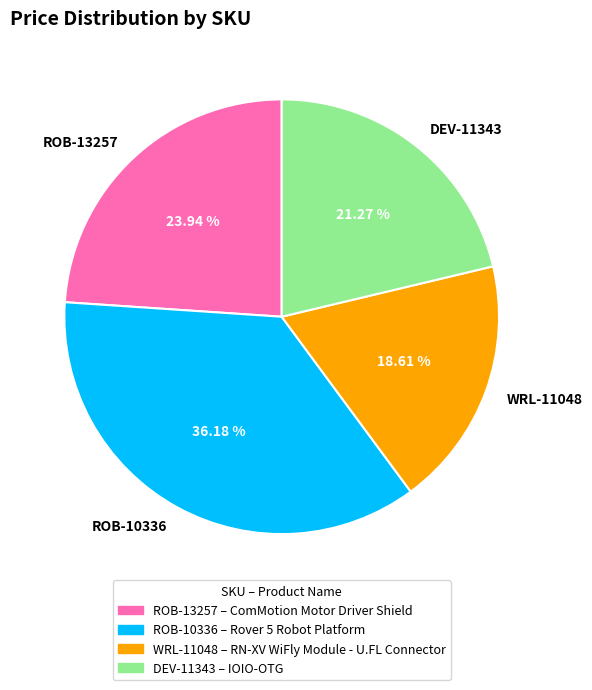

What is the smallest slice in the pie chart?

WRL-11048